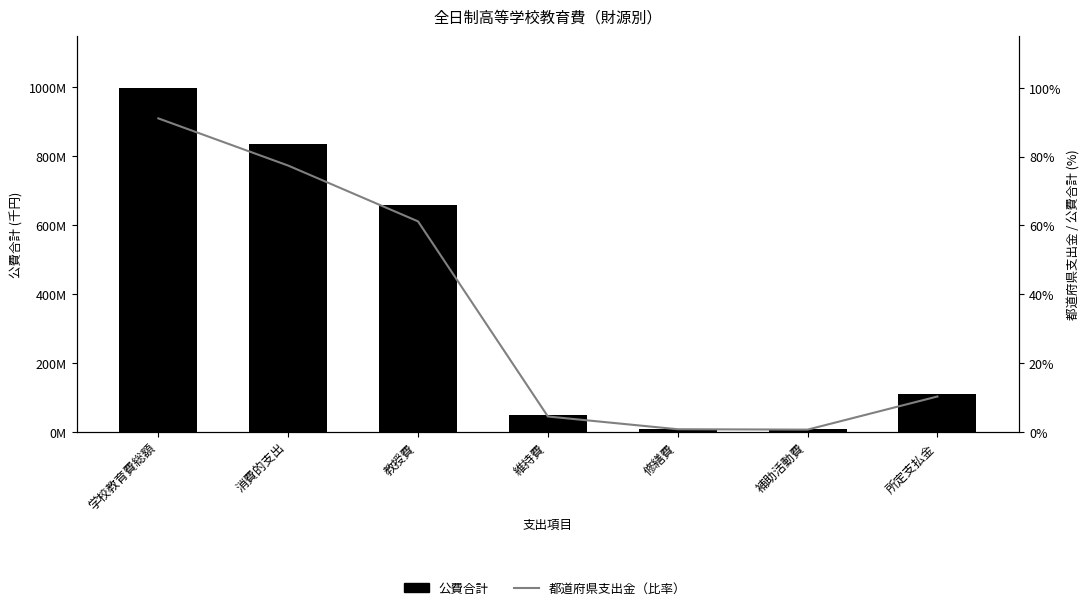

Is the value of 公費合計 at 教授費 greater than the value of 都道府県支出金（比率） at 維持費?

Yes